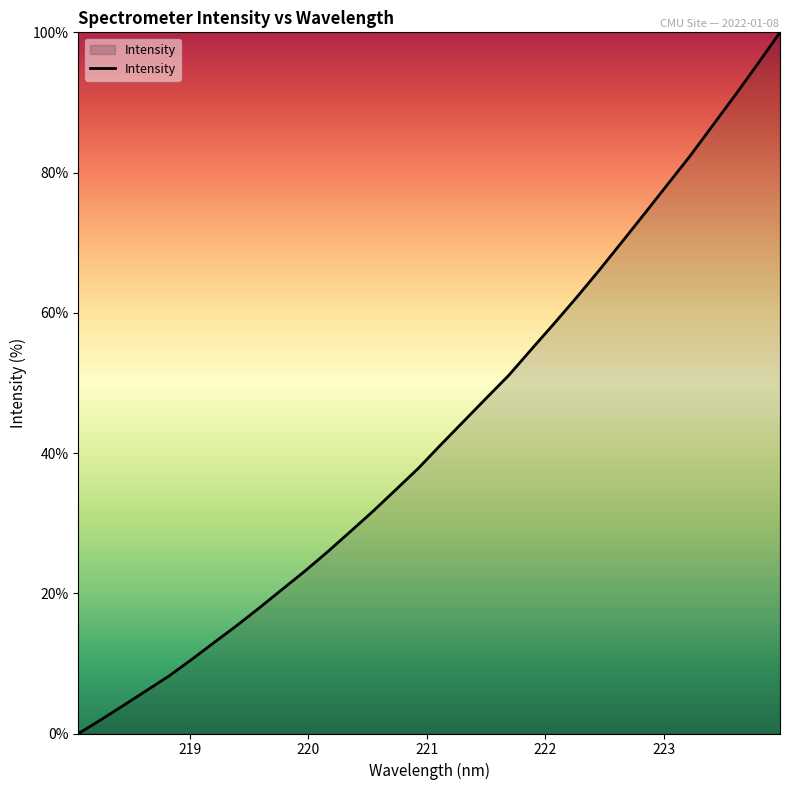

What is the difference between the maximum and minimum values?

100.0